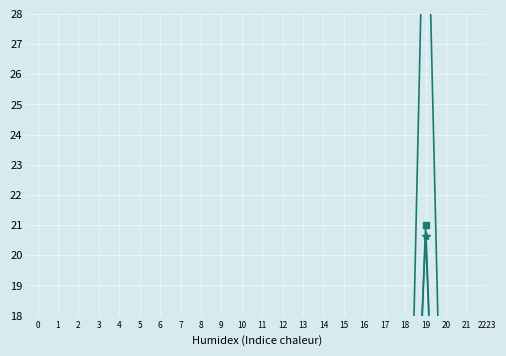

At which label is lq_month2_emplvl closest to 8?

20